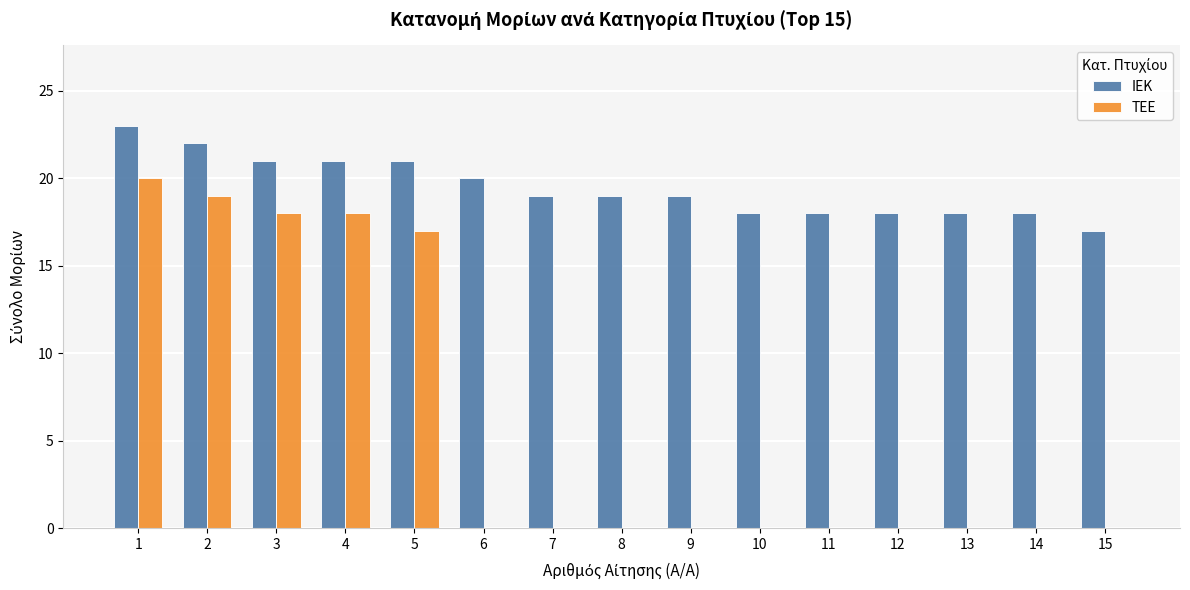

The ΙΕΚ series shows 31 at 13. True or false?

False